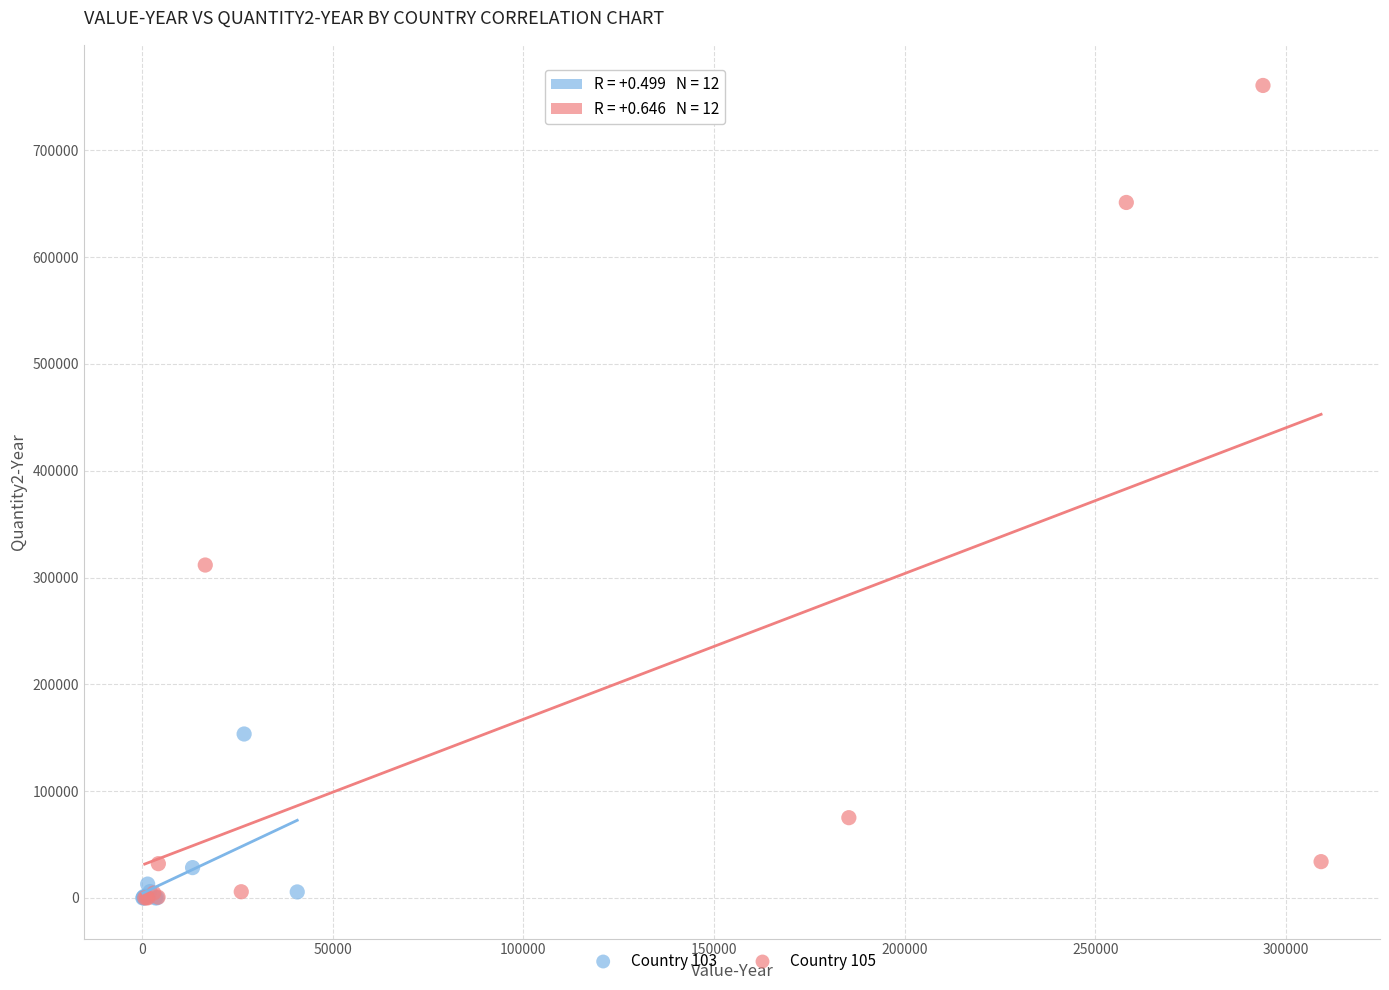

Which series has the largest Y range (max minus min)?

Country 105